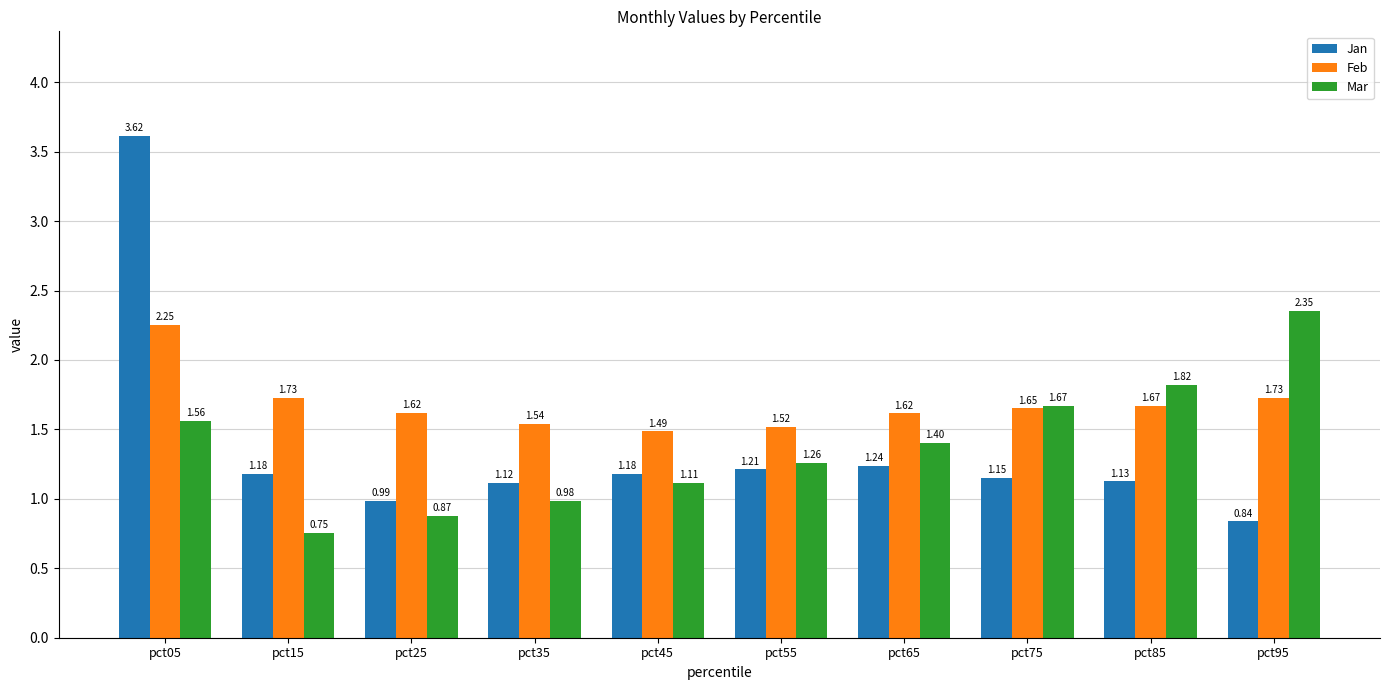

What is the difference between the maximum and minimum values in the Jan series?

2.8